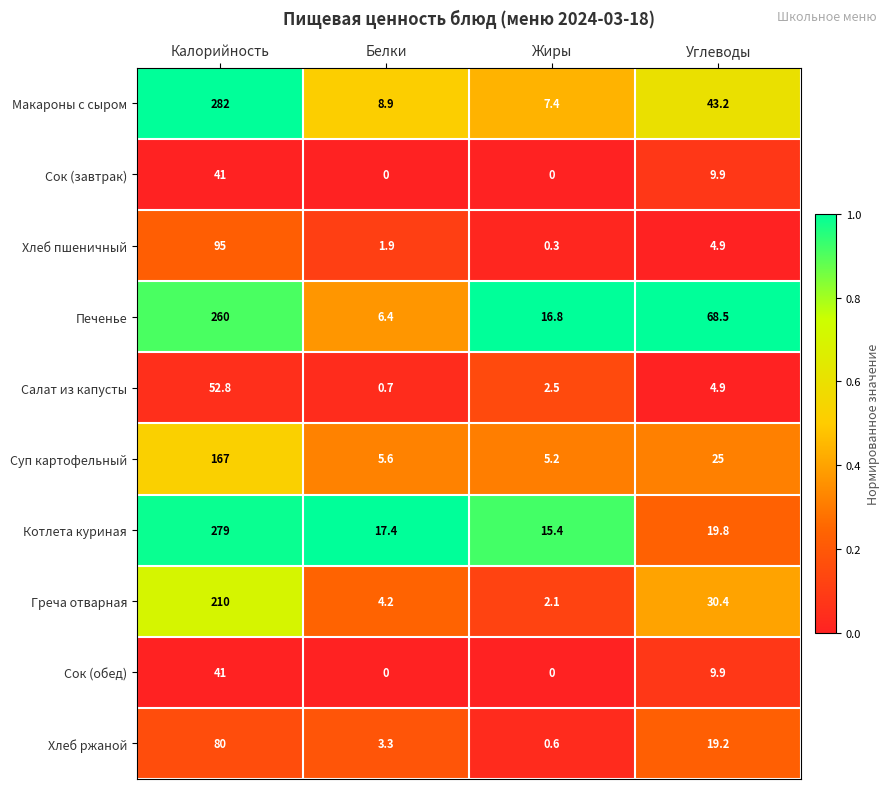

How many series are shown in this chart?

10